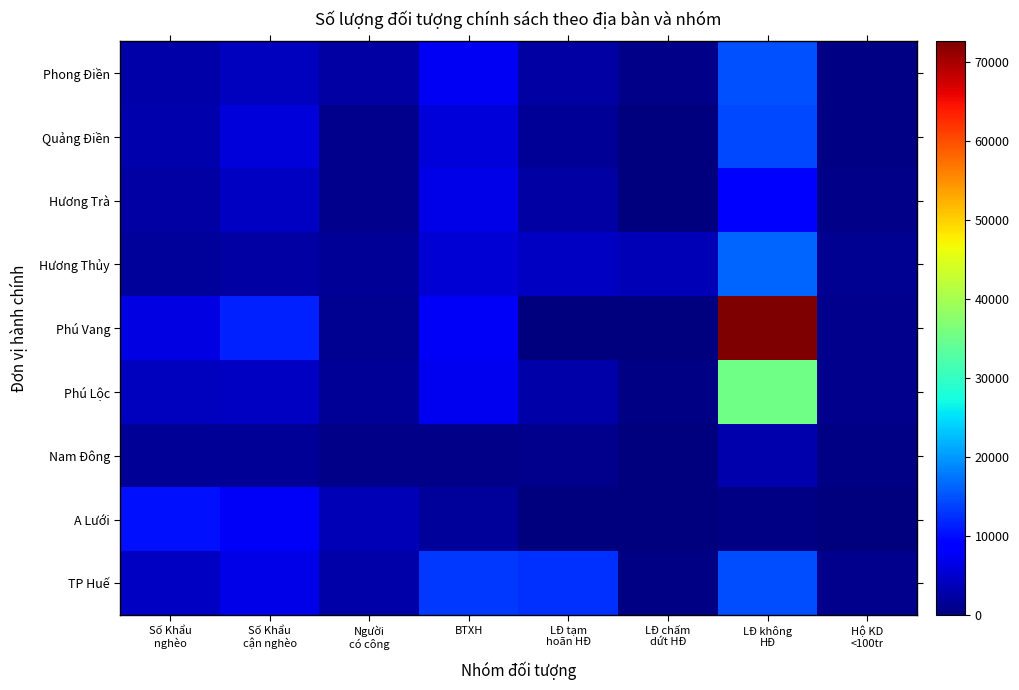

Reading right to left, transcribe all the data shown in this chart.

Phong Điền: Hộ KD
<100tr=491	LĐ không
HĐ=15003	LĐ chấm
dứt HĐ=848	LĐ tạm
hoãn HĐ=2457	BTXH=7428	Người
có công=2291	Số Khẩu
cận nghèo=4182	Số Khẩu
nghèo=2799
Quảng Điền: Hộ KD
<100tr=339	LĐ không
HĐ=14413	LĐ chấm
dứt HĐ=117	LĐ tạm
hoãn HĐ=1594	BTXH=5744	Người
có công=911	Số Khẩu
cận nghèo=5808	Số Khẩu
nghèo=3007
Hương Trà: Hộ KD
<100tr=750	LĐ không
HĐ=9351	LĐ chấm
dứt HĐ=139	LĐ tạm
hoãn HĐ=2535	BTXH=6654	Người
có công=875	Số Khẩu
cận nghèo=4382	Số Khẩu
nghèo=2381
Hương Thủy: Hộ KD
<100tr=1332	LĐ không
HĐ=16184	LĐ chấm
dứt HĐ=3548	LĐ tạm
hoãn HĐ=4332	BTXH=5571	Người
có công=1662	Số Khẩu
cận nghèo=2529	Số Khẩu
nghèo=1818
Phú Vang: Hộ KD
<100tr=992	LĐ không
HĐ=72636	LĐ chấm
dứt HĐ=0	LĐ tạm
hoãn HĐ=0	BTXH=7797	Người
có công=1388	Số Khẩu
cận nghèo=11404	Số Khẩu
nghèo=6514
Phú Lộc: Hộ KD
<100tr=987	LĐ không
HĐ=35393	LĐ chấm
dứt HĐ=349	LĐ tạm
hoãn HĐ=2725	BTXH=7198	Người
có công=1608	Số Khẩu
cận nghèo=4532	Số Khẩu
nghèo=4192
Nam Đông: Hộ KD
<100tr=328	LĐ không
HĐ=2888	LĐ chấm
dứt HĐ=152	LĐ tạm
hoãn HĐ=1009	BTXH=826	Người
có công=696	Số Khẩu
cận nghèo=1548	Số Khẩu
nghèo=1440
A Lưới: Hộ KD
<100tr=230	LĐ không
HĐ=409	LĐ chấm
dứt HĐ=0	LĐ tạm
hoãn HĐ=0	BTXH=1871	Người
có công=3567	Số Khẩu
cận nghèo=7878	Số Khẩu
nghèo=10355
TP Huế: Hộ KD
<100tr=1104	LĐ không
HĐ=14500	LĐ chấm
dứt HĐ=350	LĐ tạm
hoãn HĐ=12500	BTXH=13270	Người
có công=2629	Số Khẩu
cận nghèo=6535	Số Khẩu
nghèo=4293